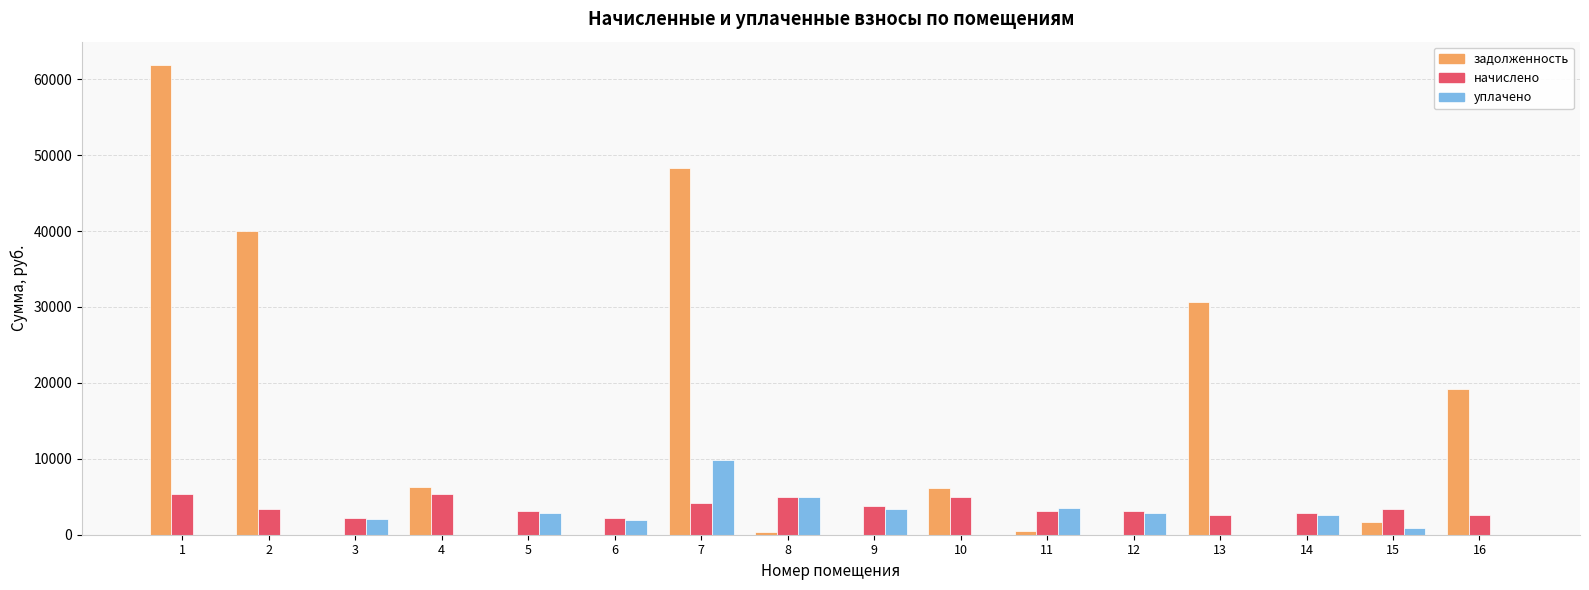

True or false: начислено has a value of 2249.1 at 3.

True